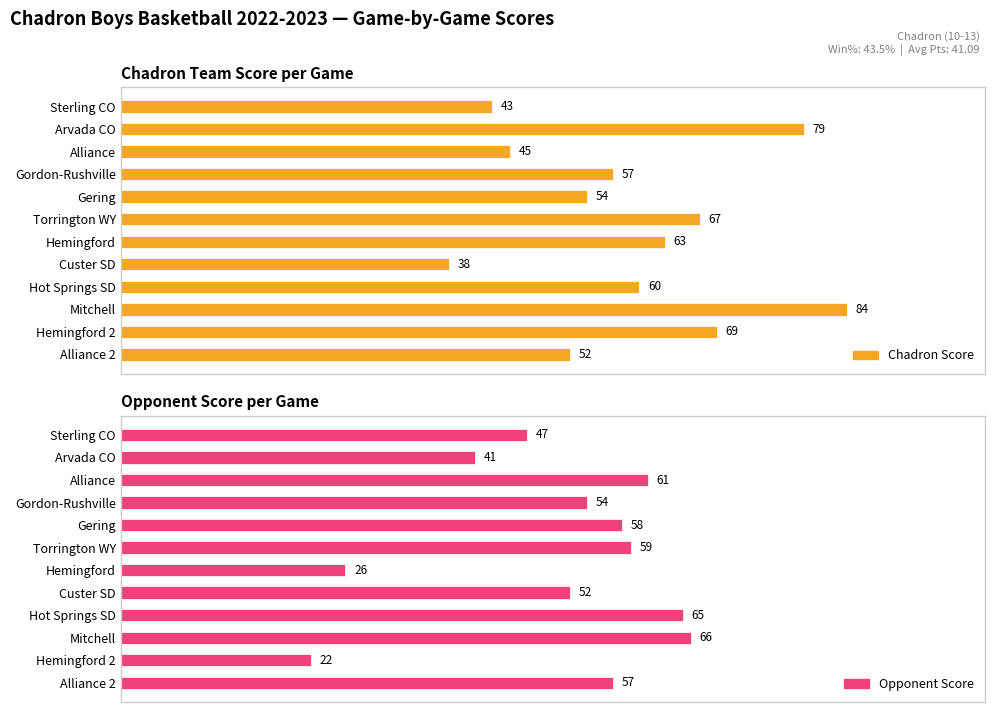

What is the sum of all Opponent Score values?

608